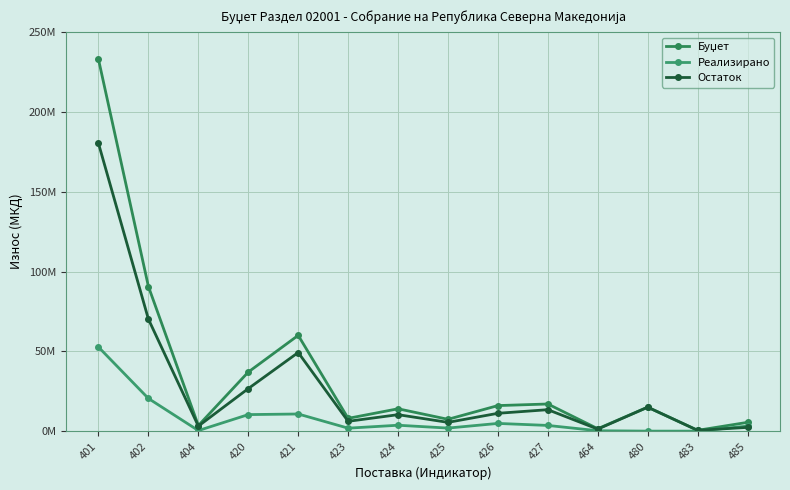

Does the chart have visible grid lines?

Yes